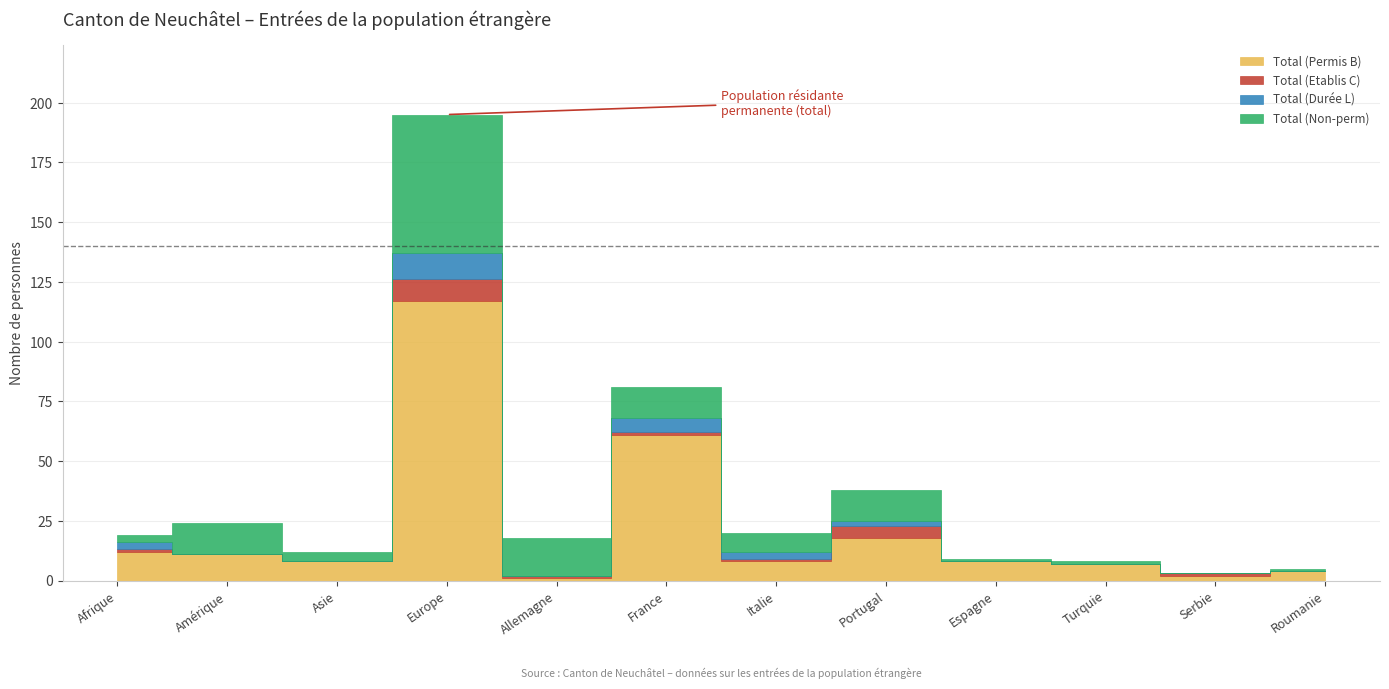

Read the Total (Etablis C) value at France.

1